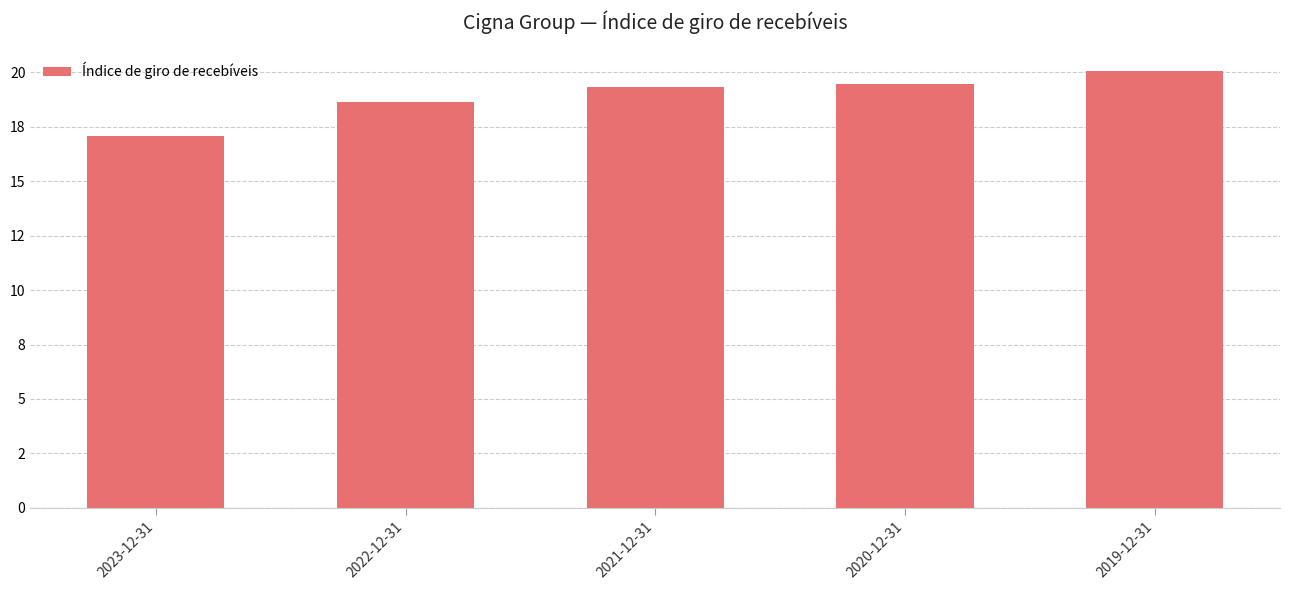

Does the chart contain any negative values?

No